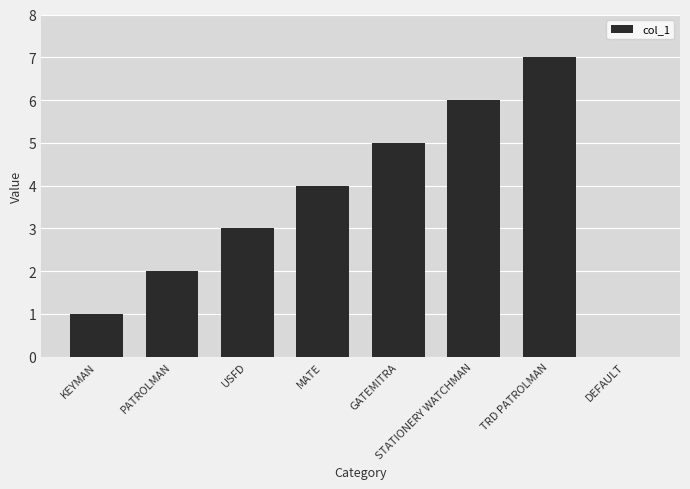

What is the difference between the values at DEFAULT and MATE?

4